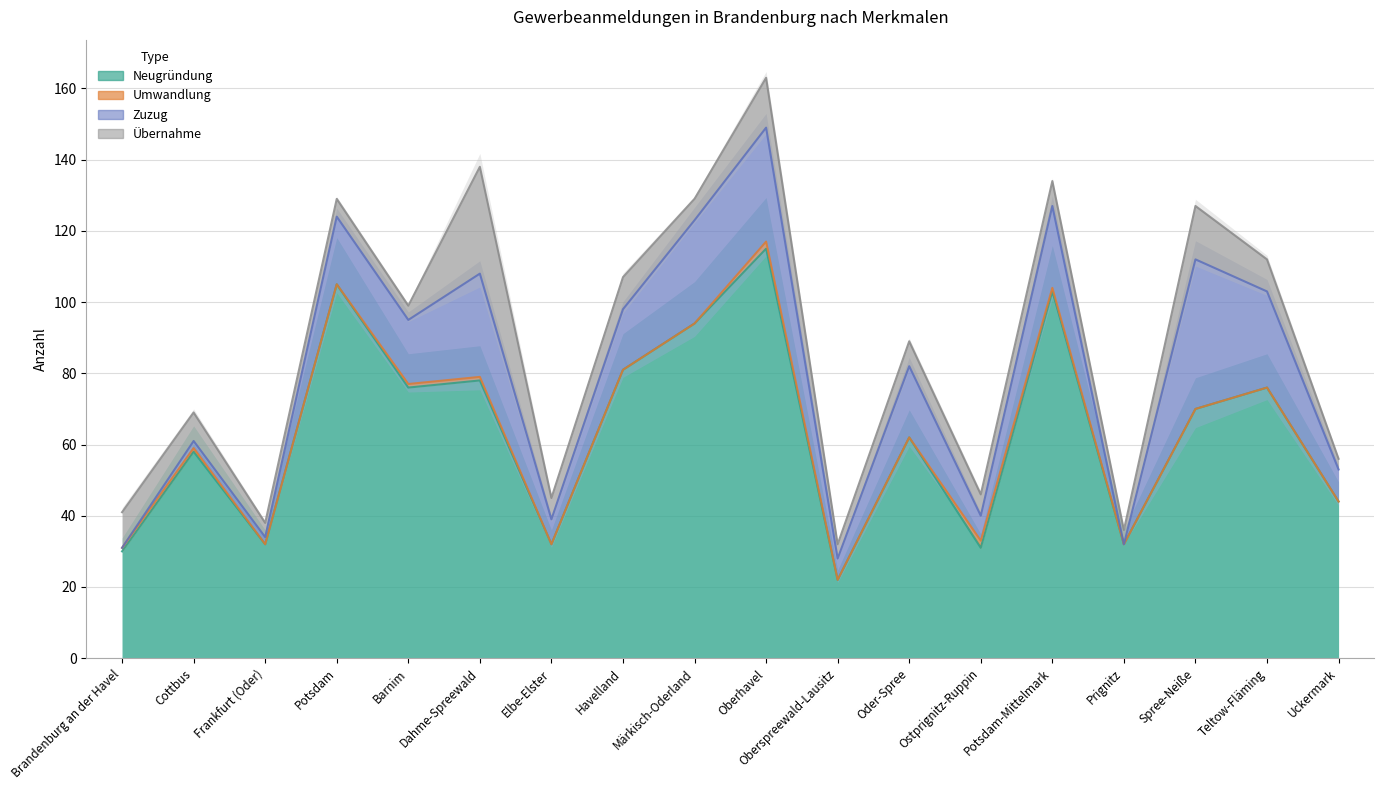

Reading left to right, list all the values displayed in this chart.

Neugründung: 30	58	32	105	76	78	32	81	94	115	22	62	31	103	32	70	76	44
Umwandlung: 1	1	0	0	1	1	0	0	0	2	0	0	2	1	0	0	0	0
Zuzug: 0	2	2	19	18	29	7	17	29	32	6	20	7	23	0	42	27	9
Übernahme: 10	8	4	5	4	30	6	9	6	14	4	7	6	7	4	15	9	3